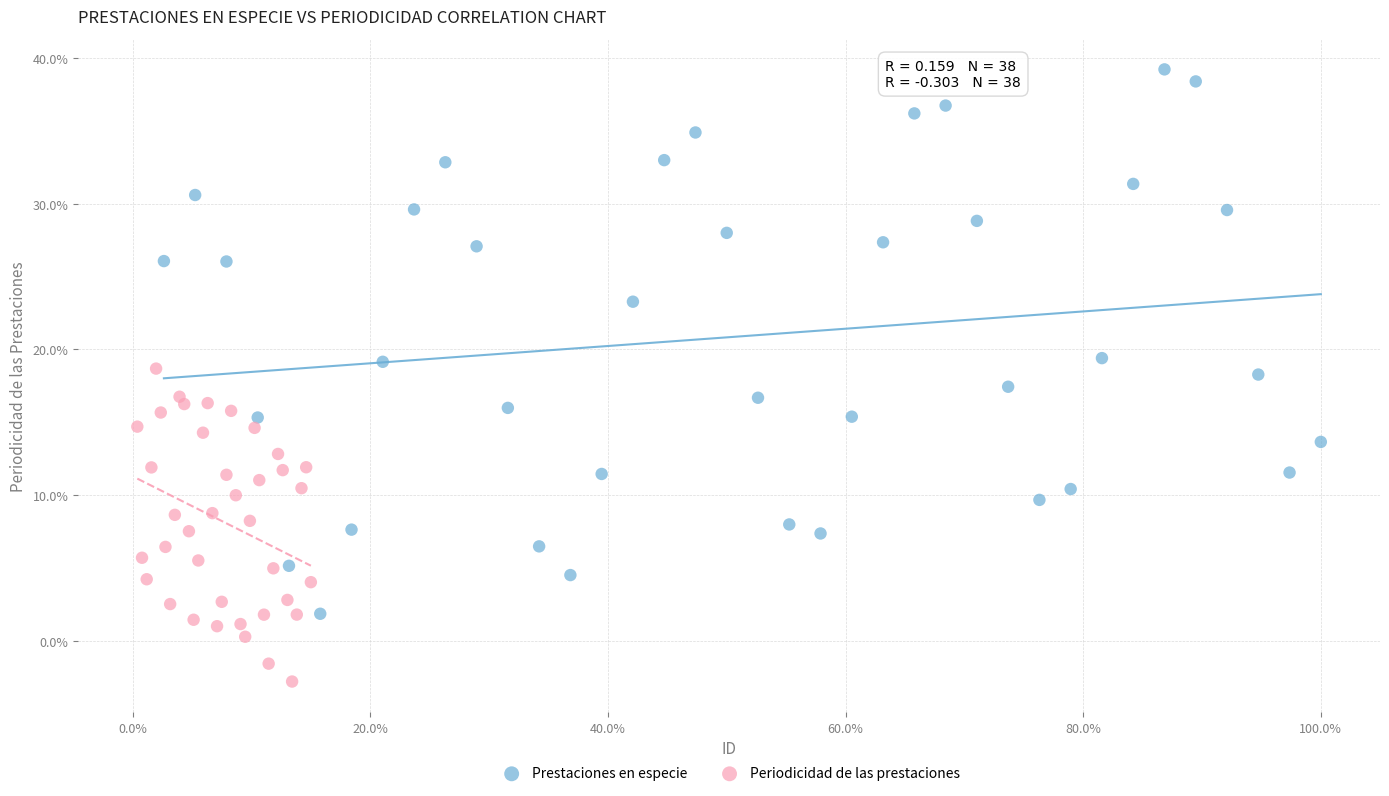

Which series reaches the minimum Y coordinate?

Periodicidad de las prestaciones